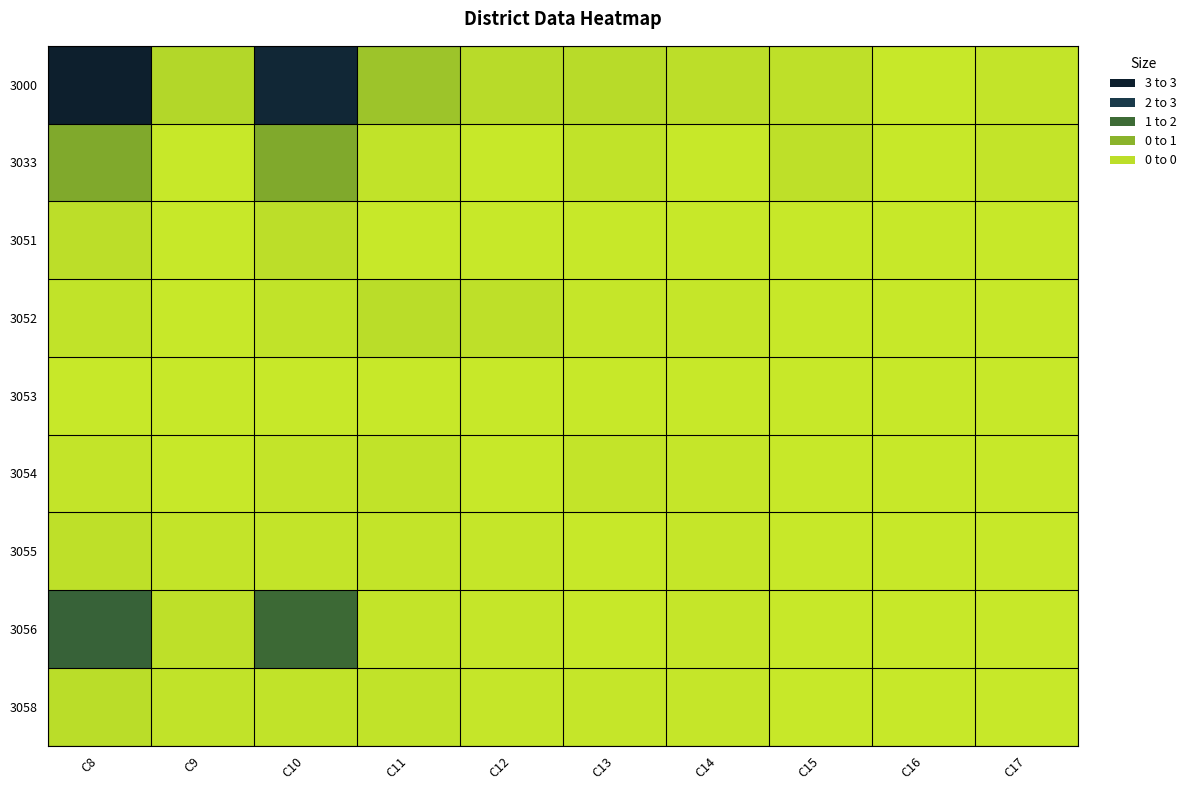

What is the total value across all series at C14?

0.3